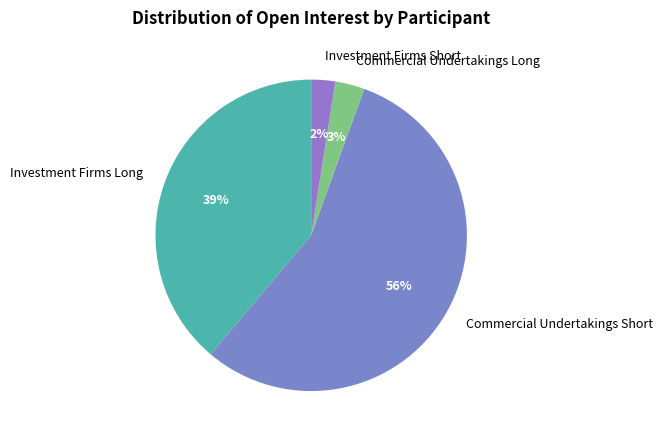

Do Commercial Undertakings Short and Investment Firms Long together represent more than half of the pie?

Yes